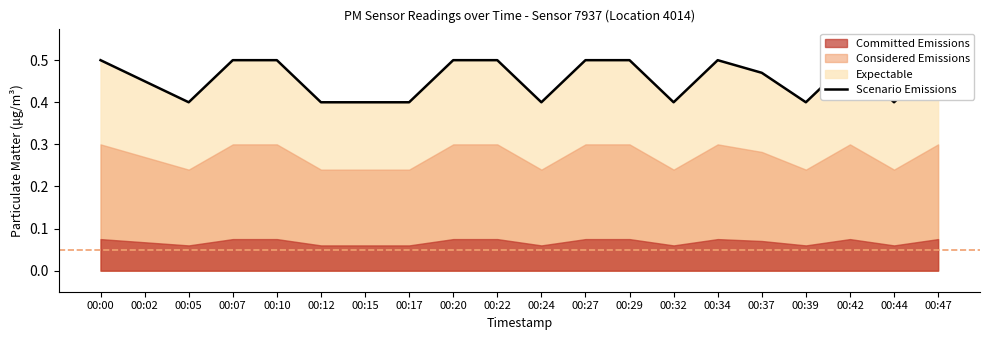

How many interior local peaks (higher than both neighbors) does the data have?

2